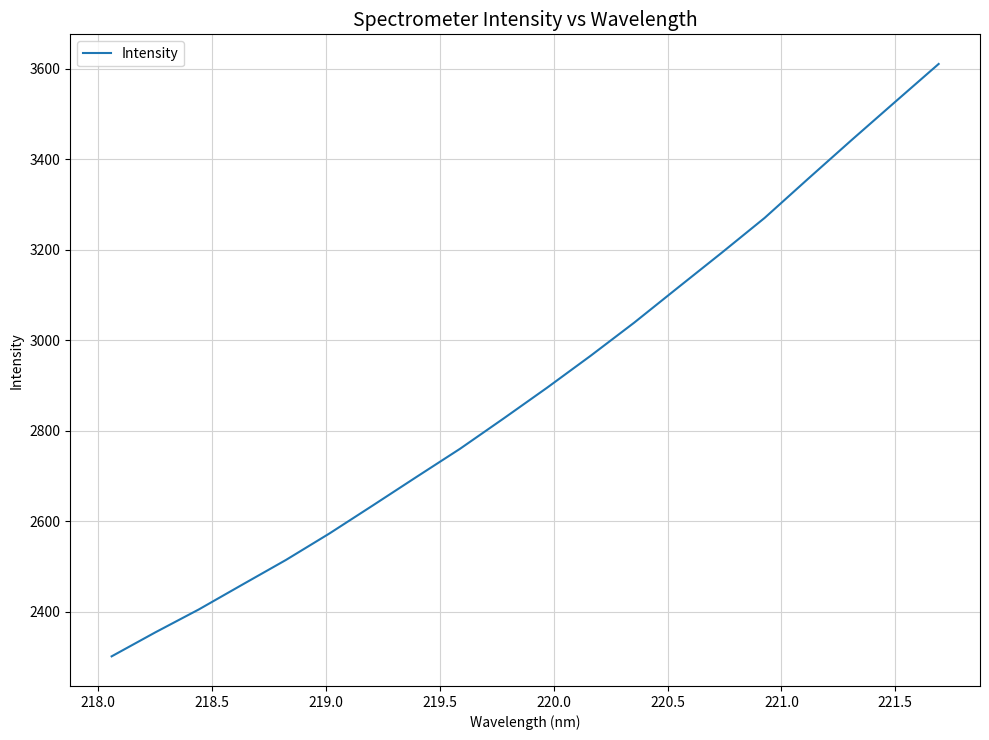

What is the greatest value displayed?

3610.2